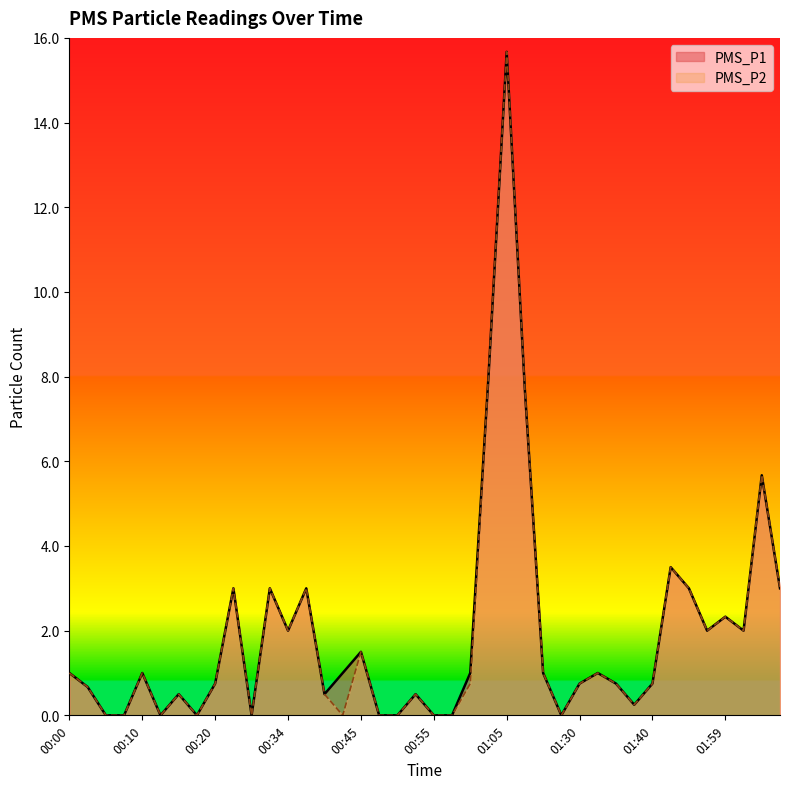

Reading left to right, transcribe all the data shown in this chart.

PMS_P1: 00:00=1.0	00:03=0.7	00:05=0.0	00:08=0.0	00:10=1.0	00:13=0.0	00:15=0.5	00:18=0.0	00:20=0.8	00:23=3.0	00:26=0.0	00:33=3.0	00:34=2.0	00:37=3.0	00:39=0.5	00:42=1.0	00:45=1.5	00:47=0.0	00:50=0.0	00:52=0.5	00:55=0.0	00:57=0.0	01:00=1.0	01:02=8.0	01:05=15.7	01:07=7.7	01:13=1.0	01:27=0.0	01:30=0.8	01:32=1.0	01:35=0.8	01:37=0.2	01:40=0.8	01:43=3.5	01:54=3.0	01:56=2.0	01:59=2.3	02:02=2.0	02:04=5.7	02:07=3.0
PMS_P2: 00:00=1.0	00:03=0.7	00:05=0.0	00:08=0.0	00:10=1.0	00:13=0.0	00:15=0.5	00:18=0.0	00:20=0.8	00:23=3.0	00:26=0.0	00:33=3.0	00:34=2.0	00:37=3.0	00:39=0.5	00:42=0.0	00:45=1.5	00:47=0.0	00:50=0.0	00:52=0.5	00:55=0.0	00:57=0.0	01:00=0.8	01:02=8.0	01:05=15.7	01:07=7.7	01:13=1.0	01:27=0.0	01:30=0.8	01:32=1.0	01:35=0.8	01:37=0.2	01:40=0.8	01:43=3.5	01:54=3.0	01:56=2.0	01:59=2.3	02:02=2.0	02:04=5.7	02:07=3.0